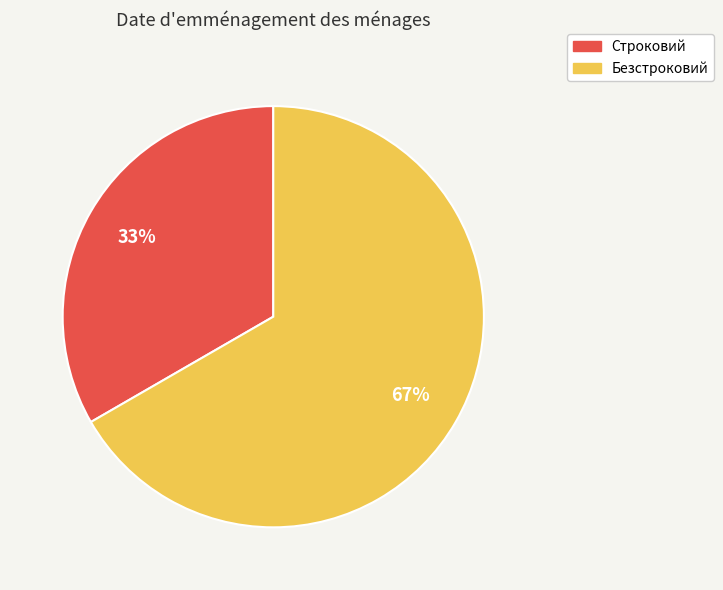

True or false: Строковий accounts for 45% of the total.

False